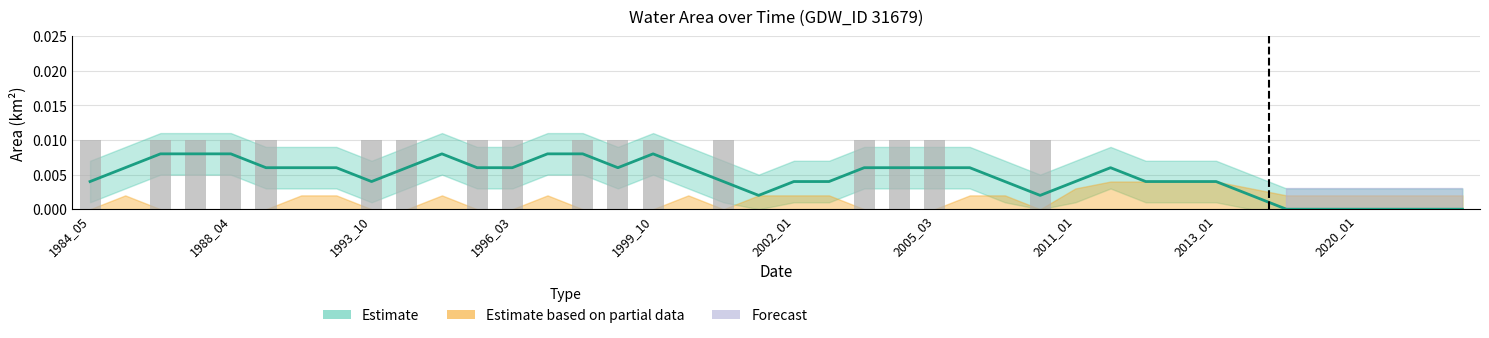

What position from the right is 27?

13